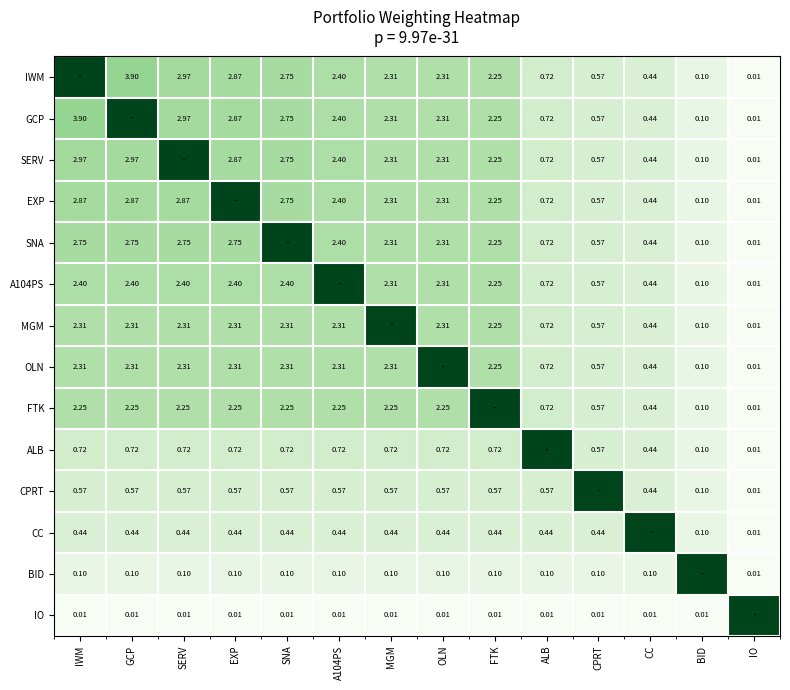

Which has a higher value, BID or SERV?

SERV